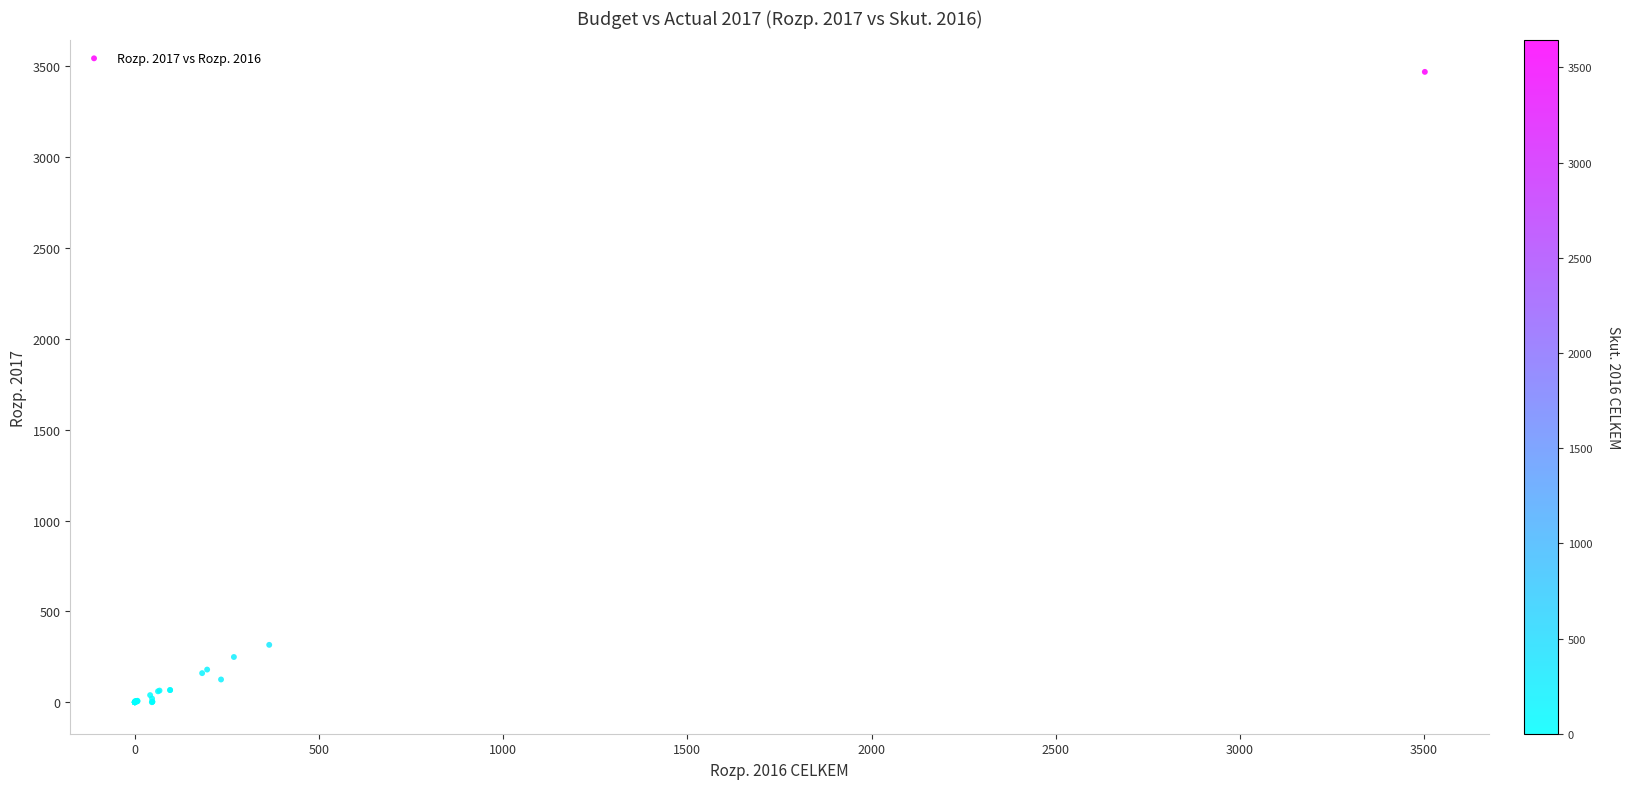

What Y value in the scatter plot is closest to 1734?

315.7